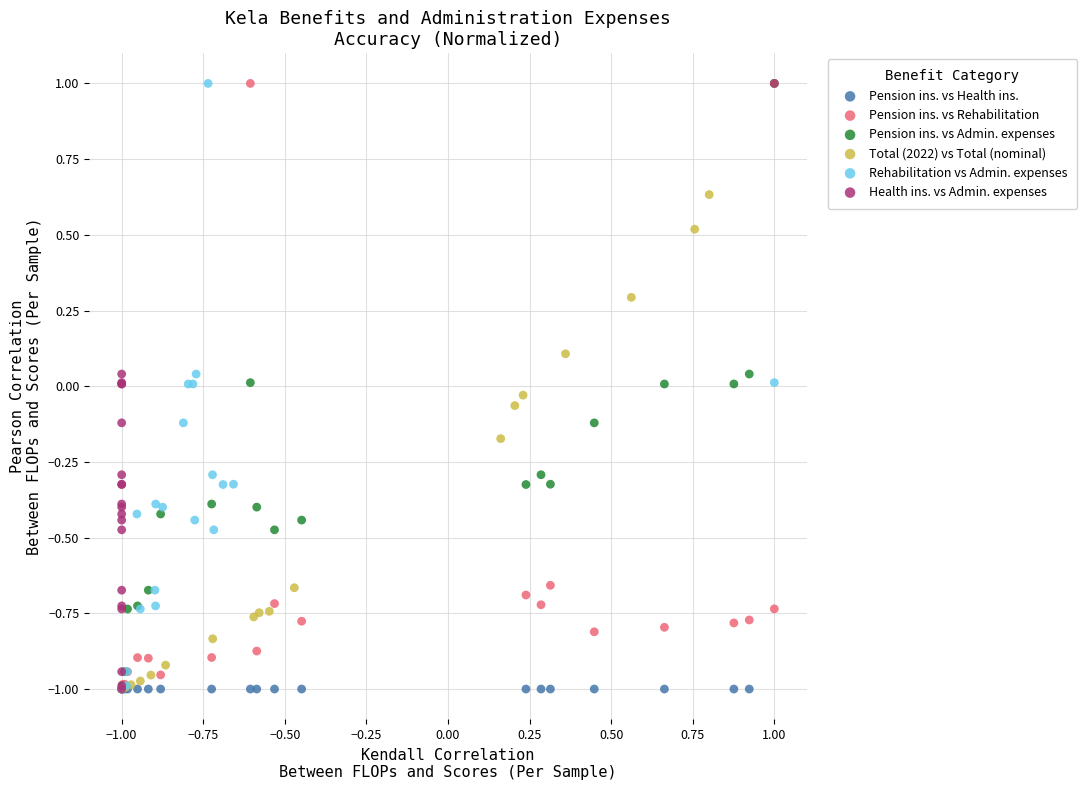

What are all the series names shown in the legend?

Pension ins. vs Health ins., Pension ins. vs Rehabilitation, Pension ins. vs Admin. expenses, Total (2022) vs Total (nominal), Rehabilitation vs Admin. expenses, Health ins. vs Admin. expenses